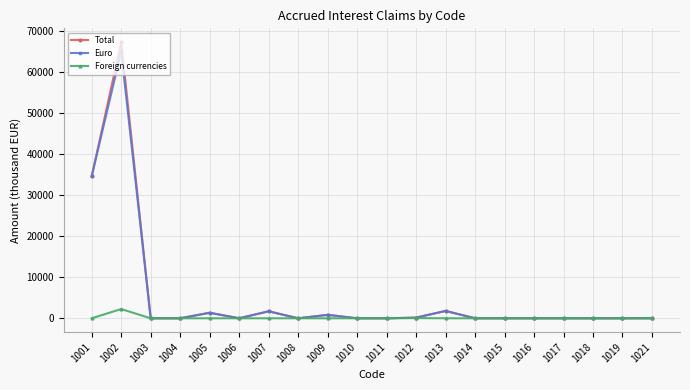

What is the average value of the Foreign currencies series?

115